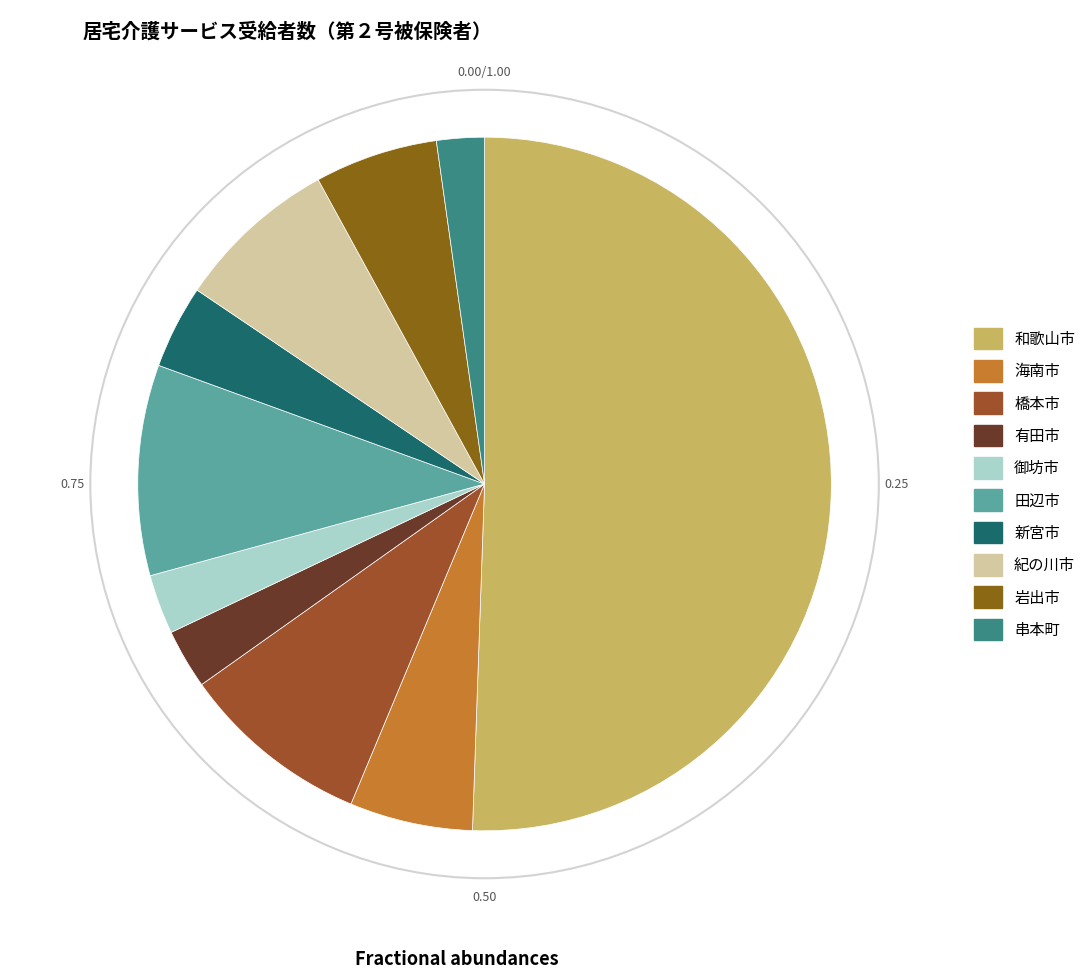

What is the ratio of the value at 御坊市 to the value at 海南市?

0.5